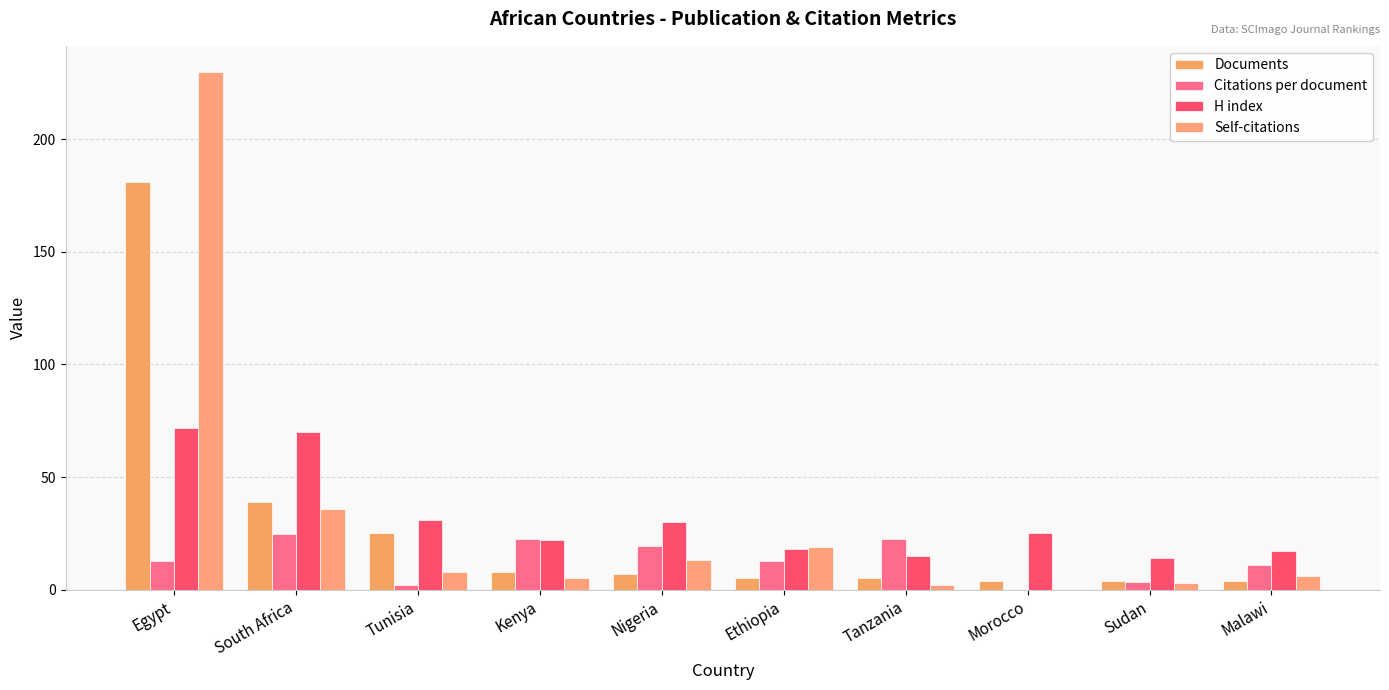

Are the bars horizontal?

No